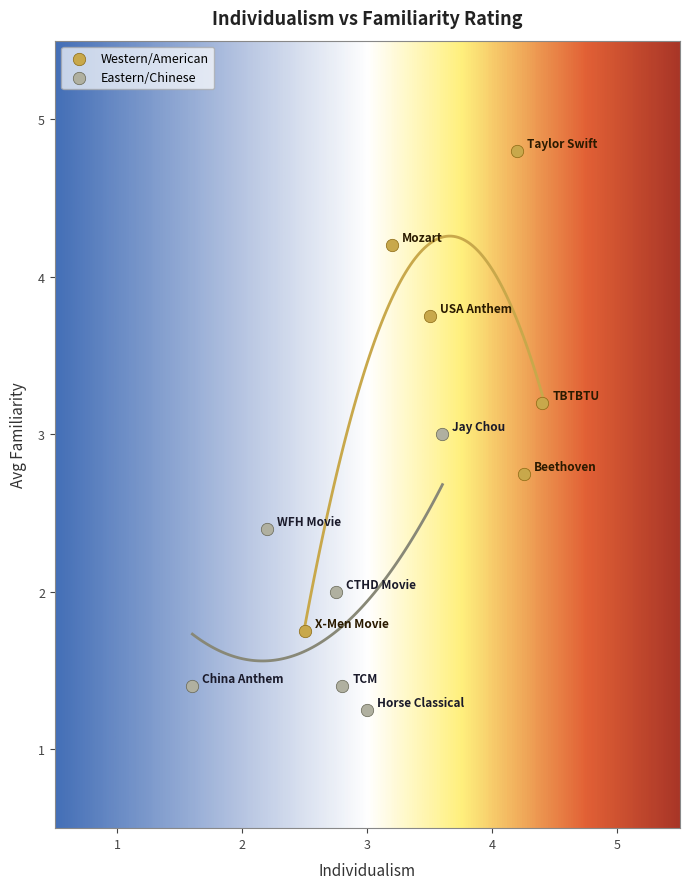

Which series contains the lowest Y value?

Eastern/Chinese